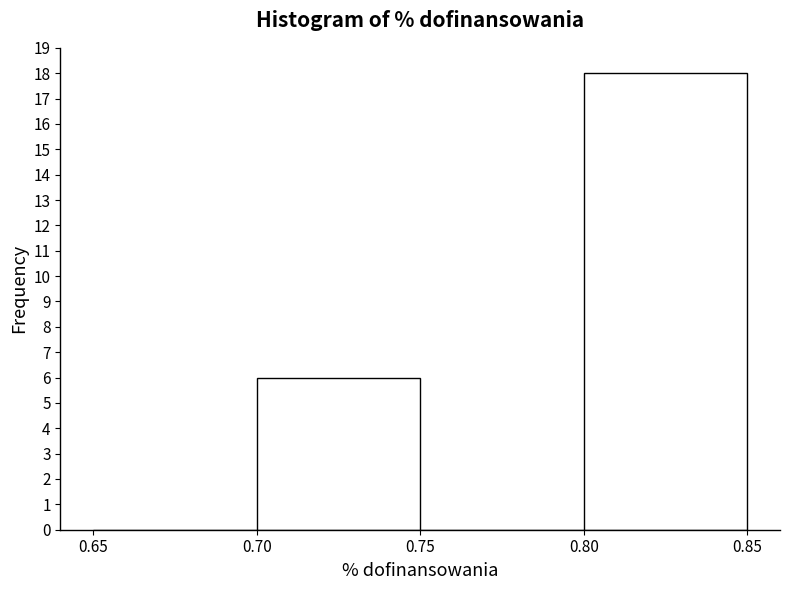

Which range on the x-axis has the tallest bar?

0.80 to 0.85